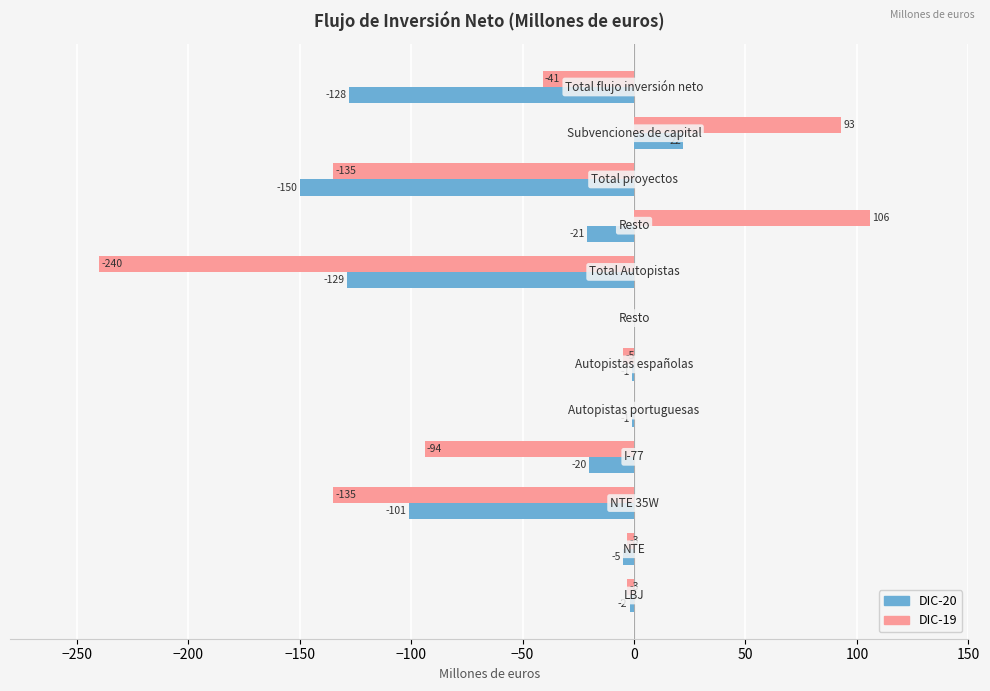

What is the sum of all DIC-19 values?

-457